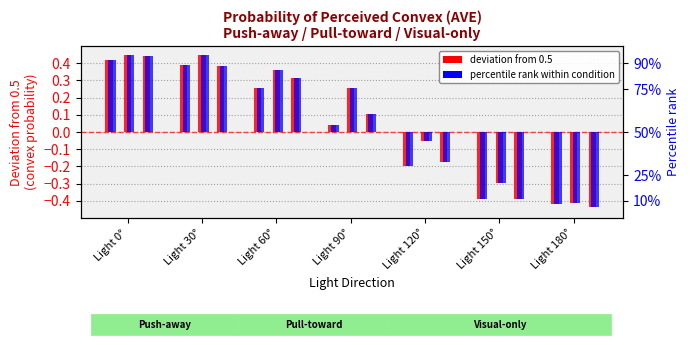

At how many categories does at least one series exceed -12?

7